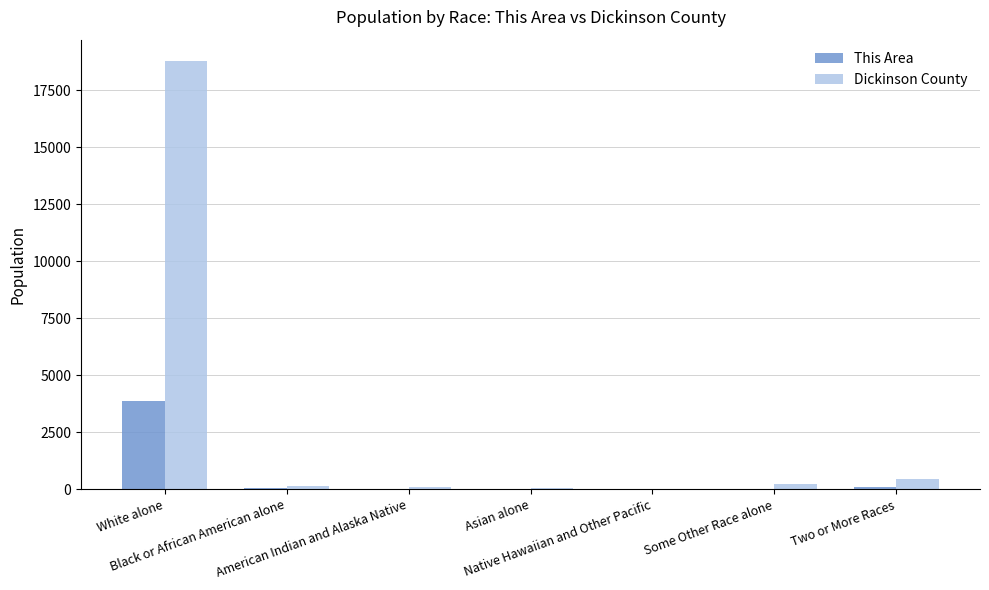

What is the highest value of the This Area series?

3875